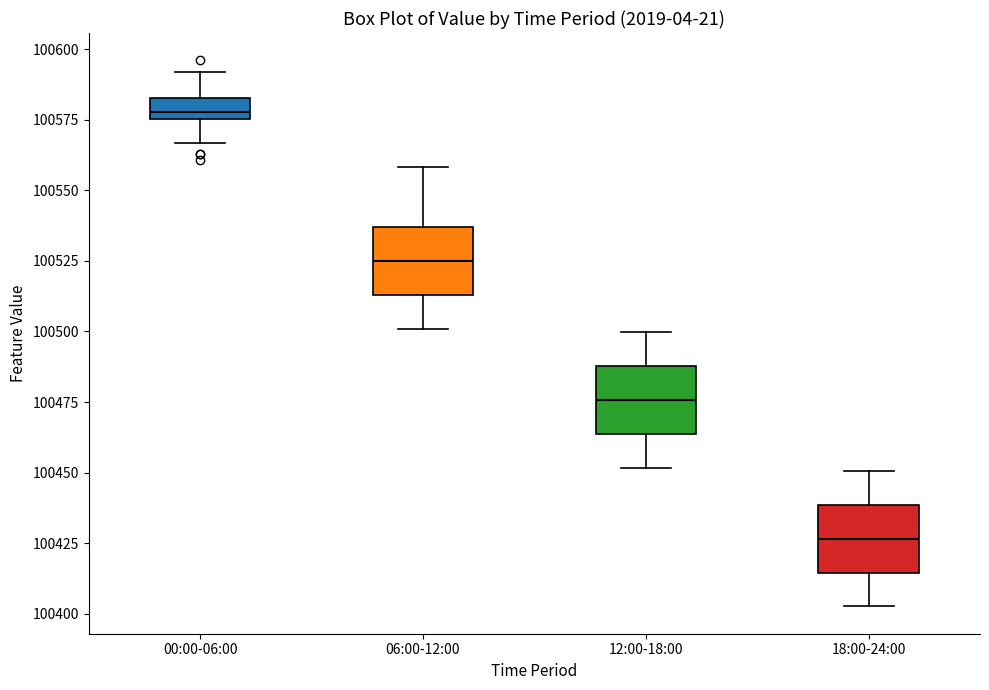

Which box has the highest median line?

00:00-06:00